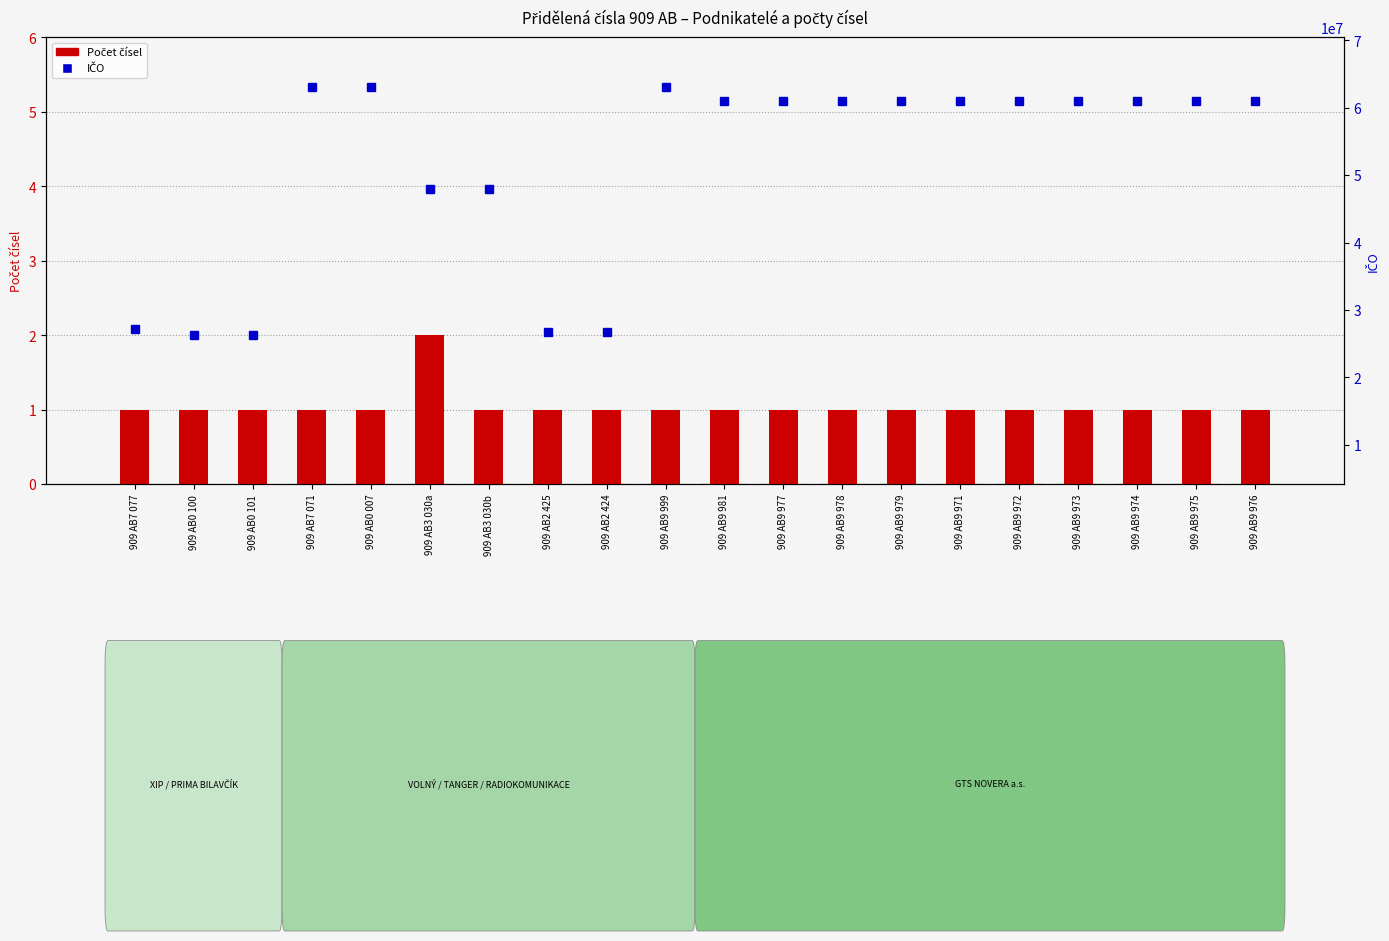

Reading left to right, extract all data points from this chart.

Počet čísel: 909 AB7 077=1	909 AB0 100=1	909 AB0 101=1	909 AB7 071=1	909 AB0 007=1	909 AB3 030a=2	909 AB3 030b=1	909 AB2 425=1	909 AB2 424=1	909 AB9 999=1	909 AB9 981=1	909 AB9 977=1	909 AB9 978=1	909 AB9 979=1	909 AB9 971=1	909 AB9 972=1	909 AB9 973=1	909 AB9 974=1	909 AB9 975=1	909 AB9 976=1
IČO: 909 AB7 077=27146120	909 AB0 100=26227631	909 AB0 101=26227631	909 AB7 071=63080150	909 AB0 007=63080150	909 AB3 030a=47975067	909 AB3 030b=47975067	909 AB2 425=26705036	909 AB2 424=26705036	909 AB9 999=63080150	909 AB9 981=61058904	909 AB9 977=61058904	909 AB9 978=61058904	909 AB9 979=61058904	909 AB9 971=61058904	909 AB9 972=61058904	909 AB9 973=61058904	909 AB9 974=61058904	909 AB9 975=61058904	909 AB9 976=61058904